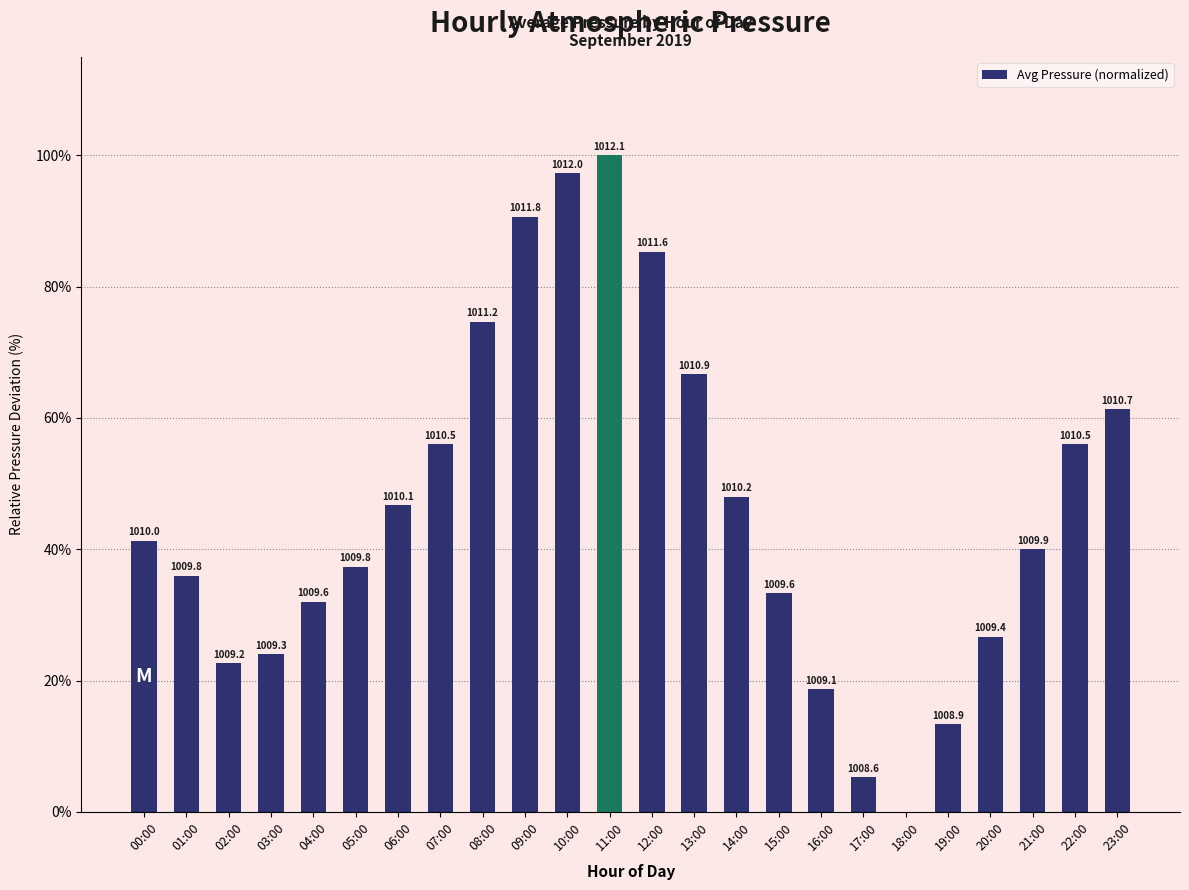

The chart shows a value of 61.3 at 23:00. True or false?

True